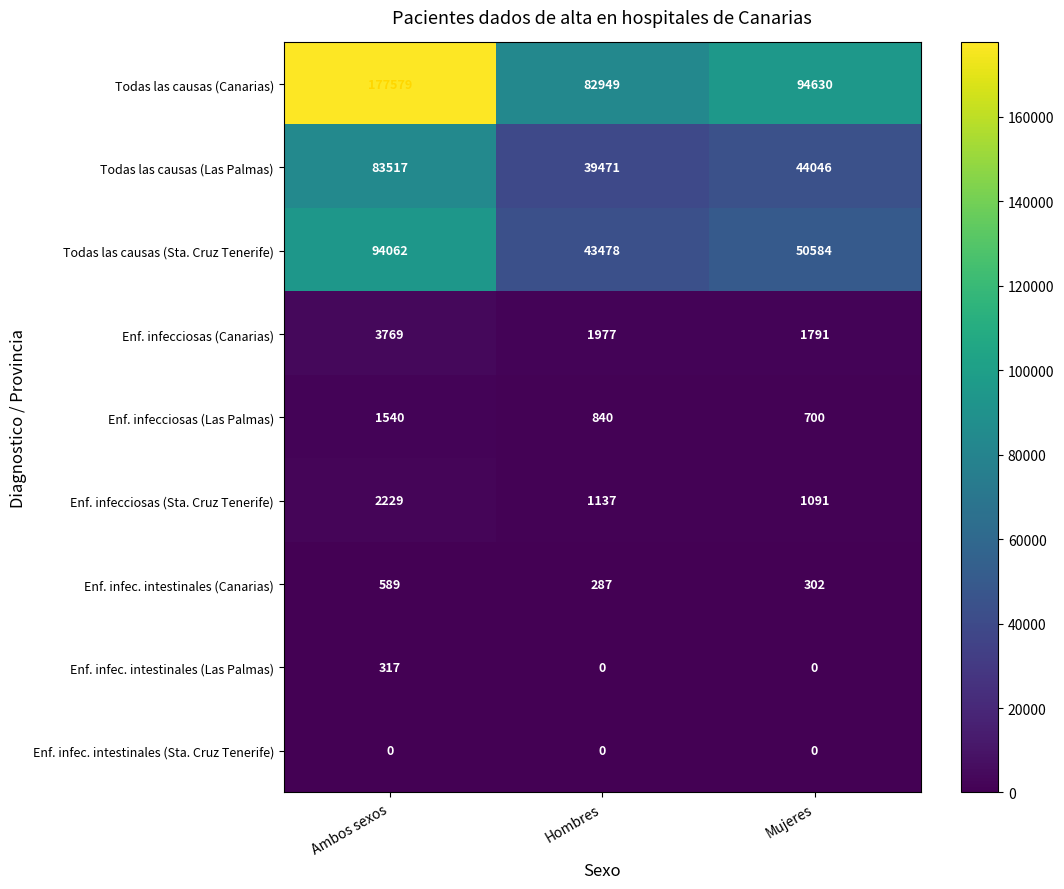

Which series has the largest total across all categories?

Todas las causas (Canarias)